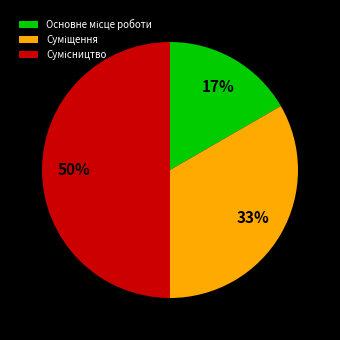

To the nearest percent, what is the average slice percentage?

33%